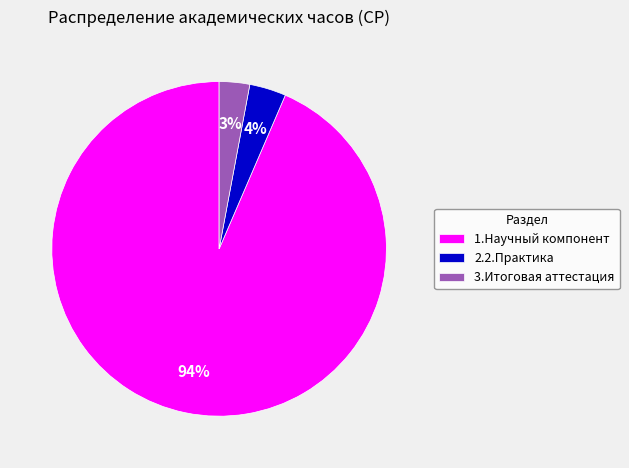

Do 3.Итоговая аттестация and 1.Научный компонент together represent more than half of the pie?

Yes